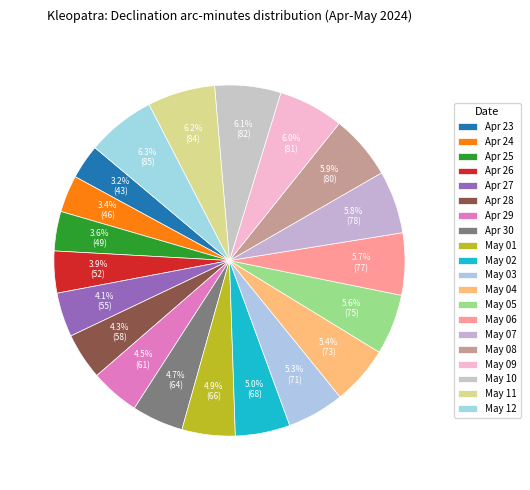

How many slices are in this pie chart?

20